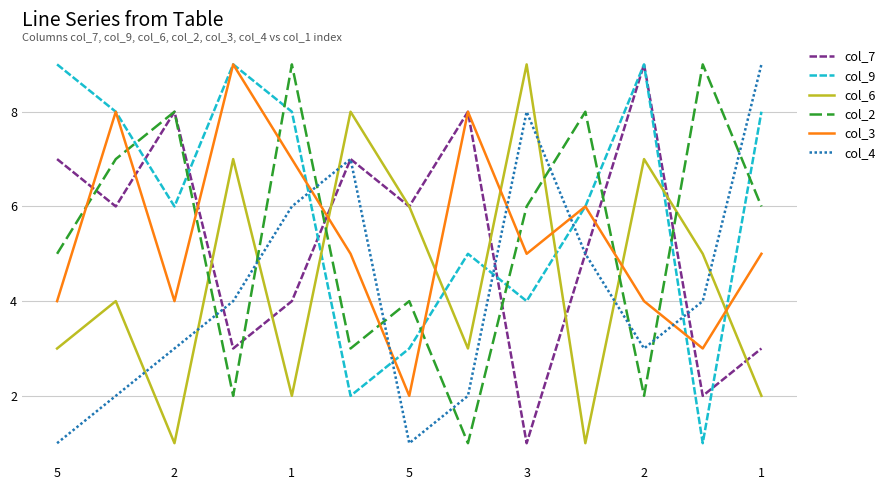

Which series has the largest total across all categories?

col_9